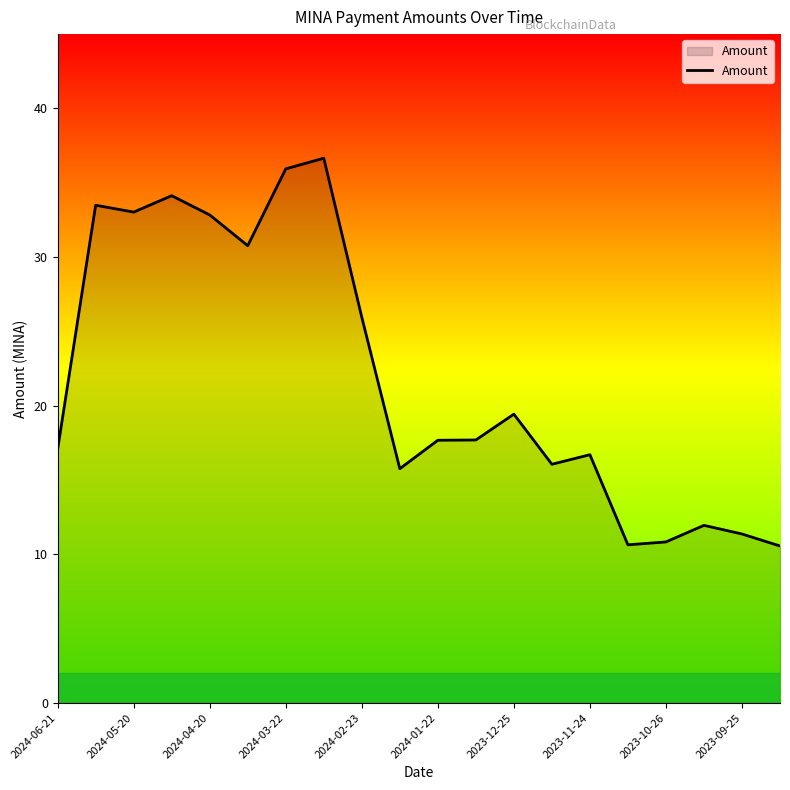

What is the minimum value shown in the chart?

10.6